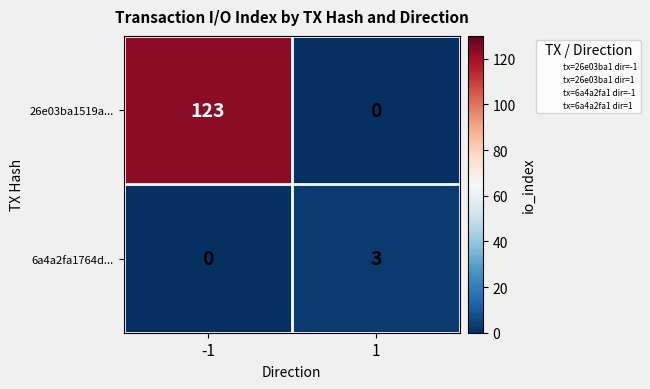

What is the sum of the 6a4a2fa1764d... values at 1 and -1?

3